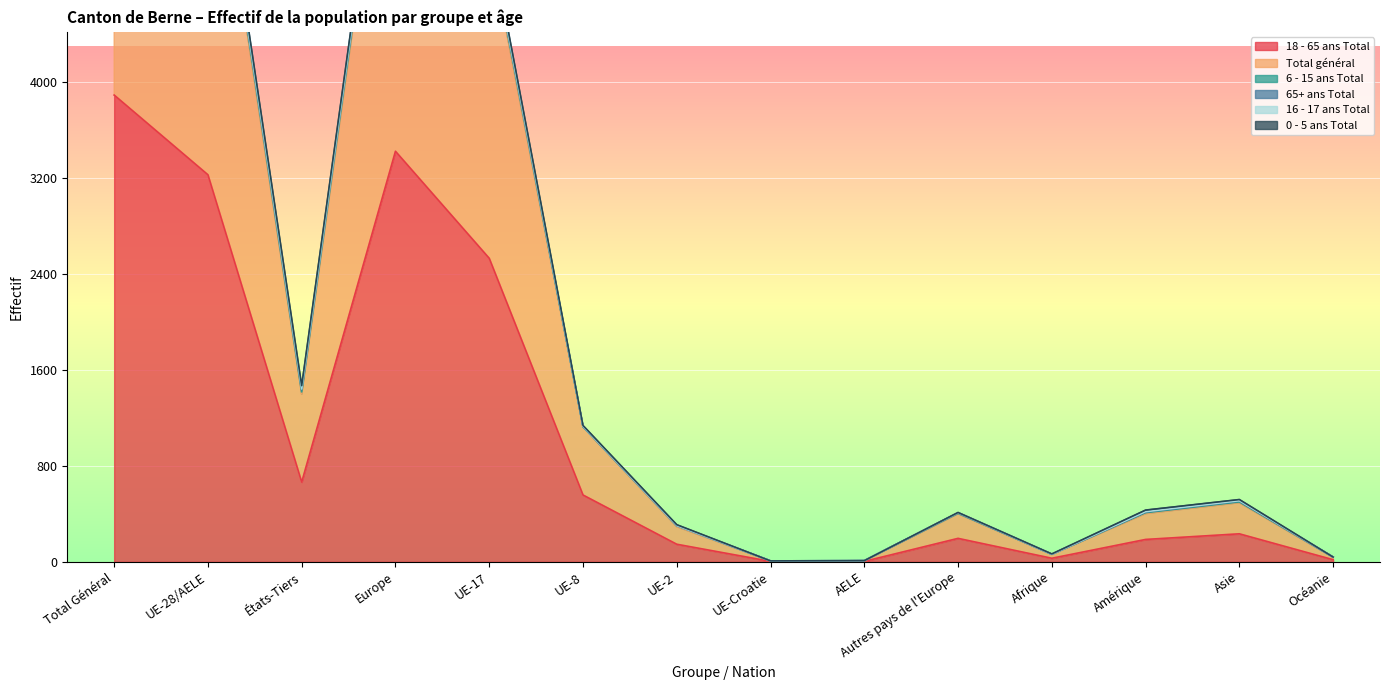

What is the smallest value displayed?

4